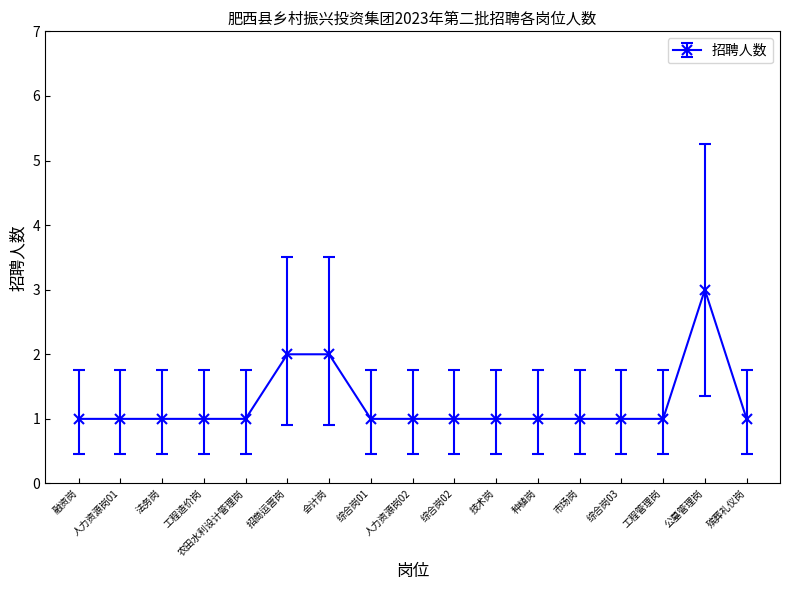

What is the difference between the maximum and minimum values?

2